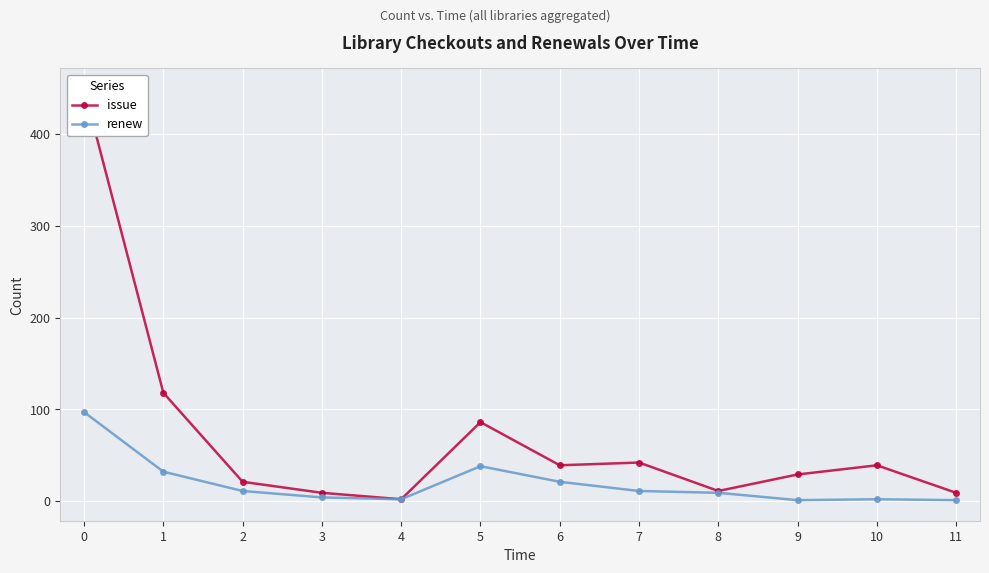

What is the spread (max minus min) of values at 3?

5